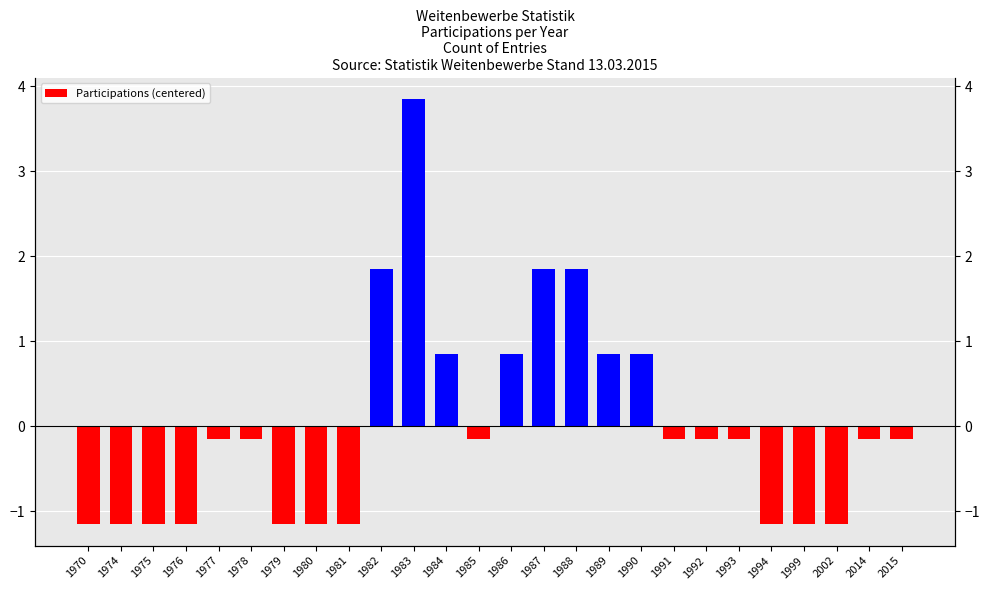

What is the difference between the maximum and minimum values?

5.0